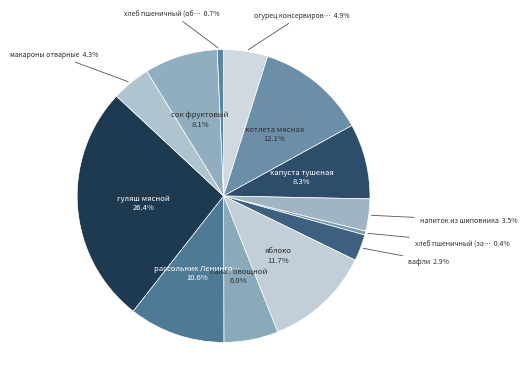

Count the number of slices in the pie.

13